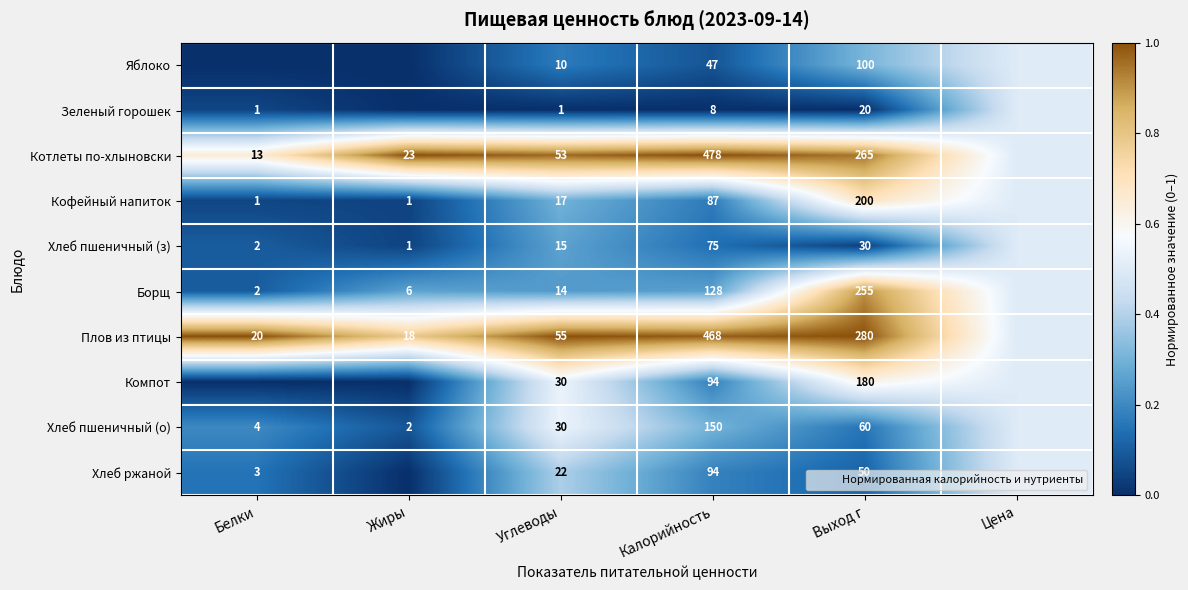

Which series changed the most between Углеводы and Калорийность?

Котлеты по-хлыновски